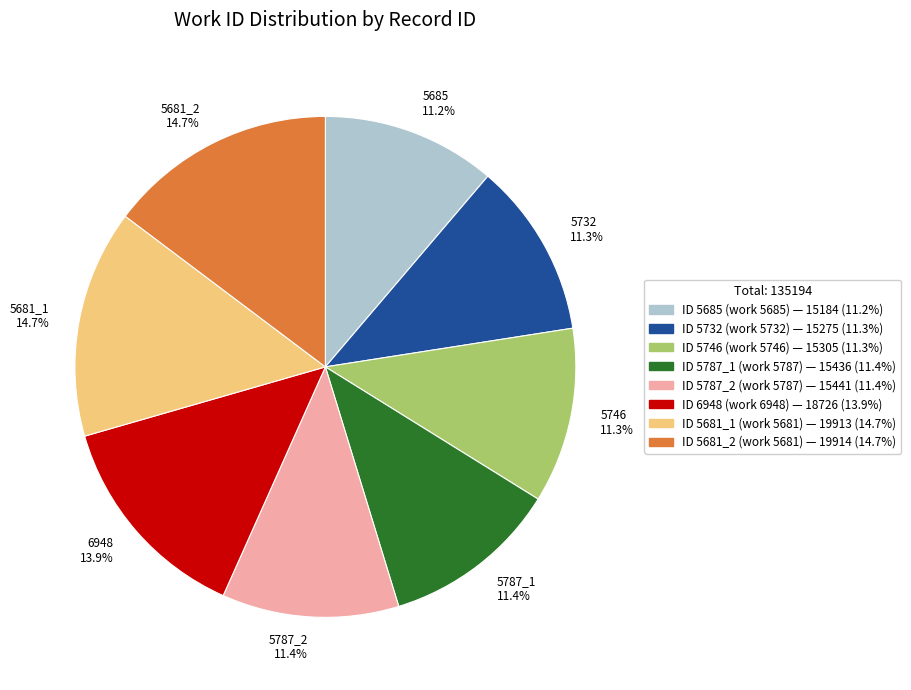

Combined, do 5787_2 11.4% and 5746 11.3% account for over 50%?

No